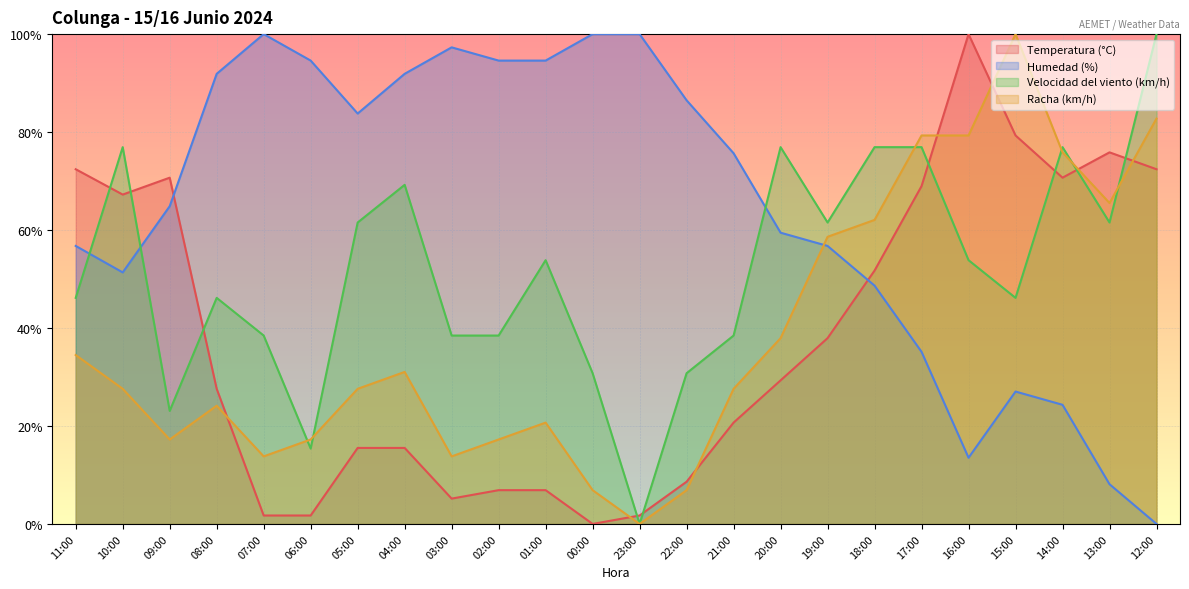

Which has a higher value, 19:00 or 02:00?

19:00